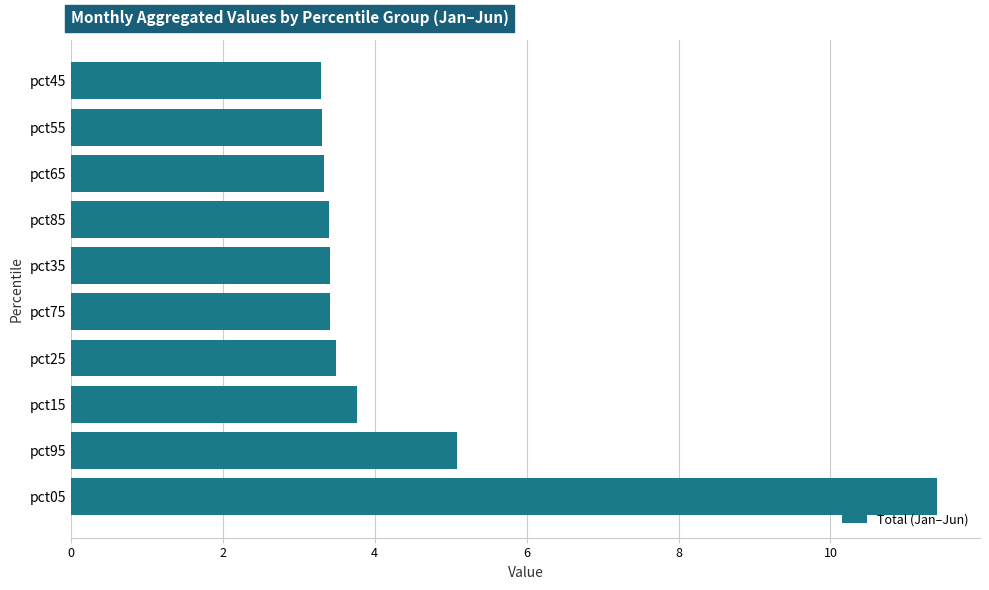

Where is the data nearest to the value 7?

pct95